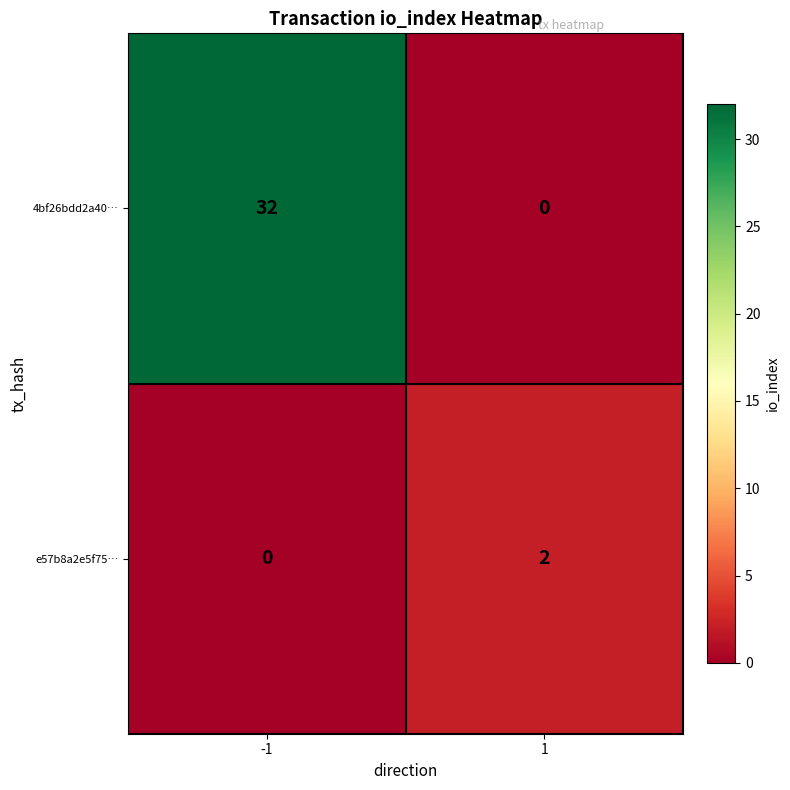

List the series in order of their overall mean, lowest first.

e57b8a2e5f75…, 4bf26bdd2a40…